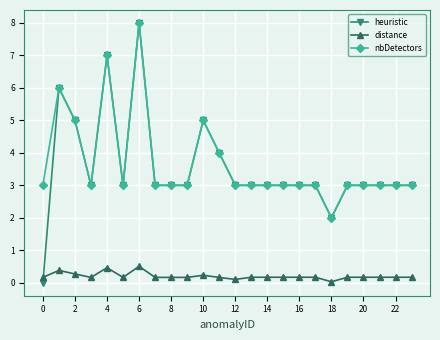

How many lines are shown in the chart?

3